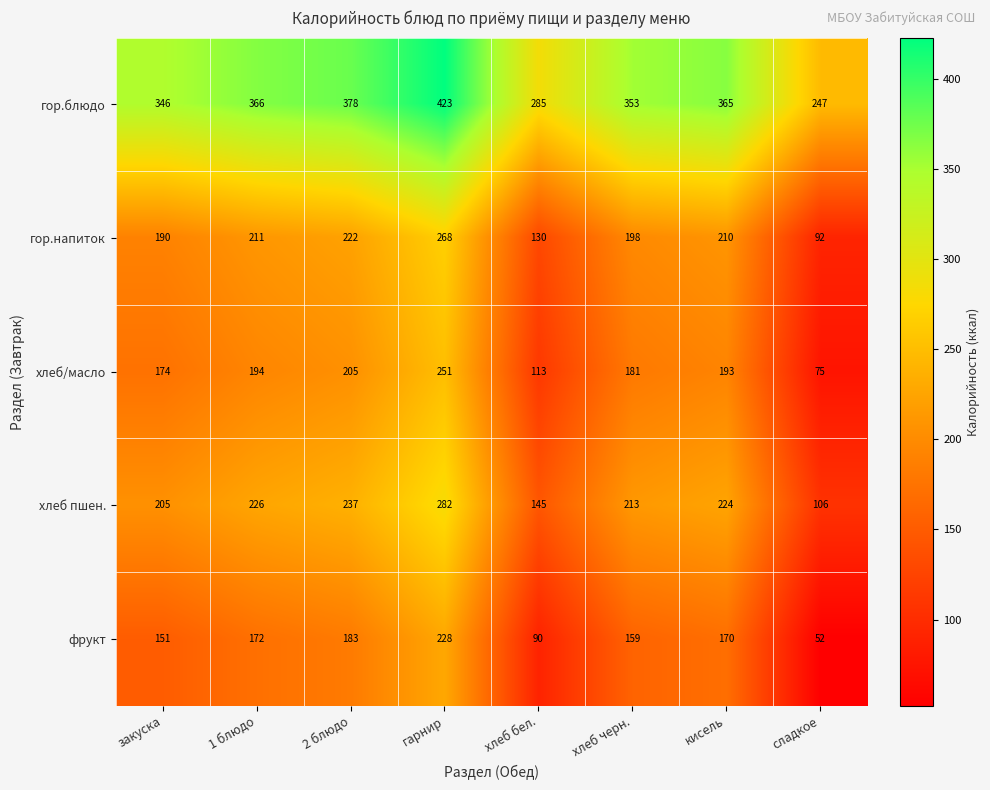

At which category is the sum across all series the highest?

гарнир